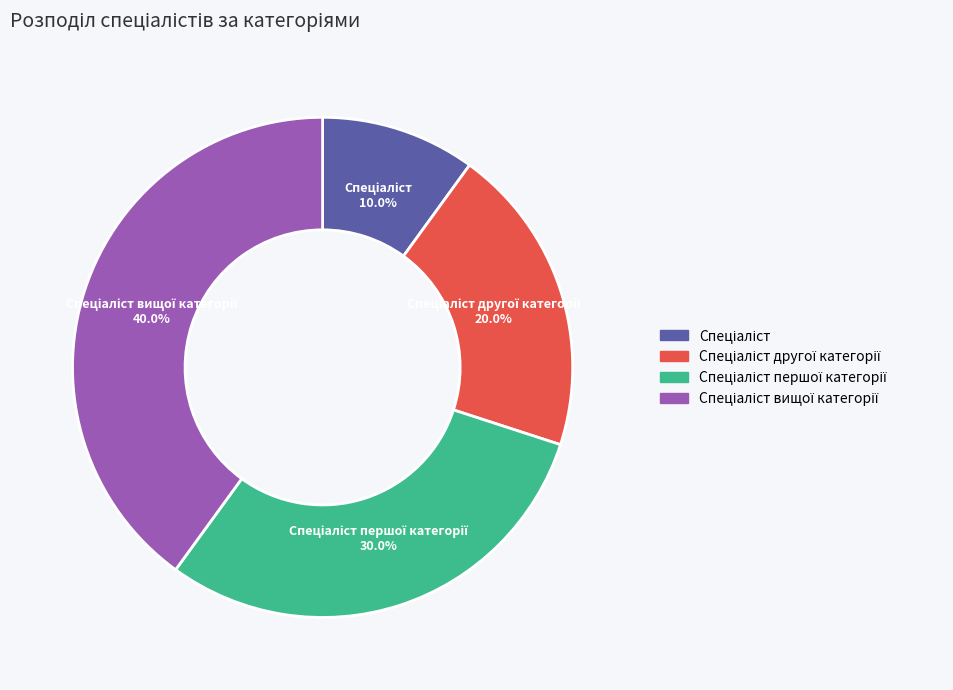

To the nearest percent, what is the average slice percentage?

25%